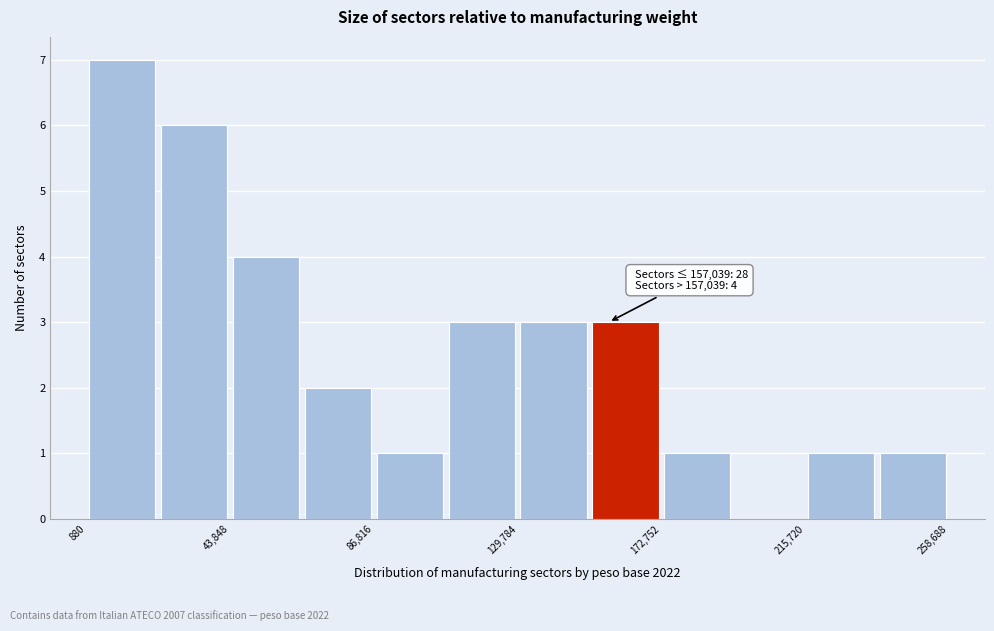

Which range on the x-axis has the tallest bar?

0 to 20000